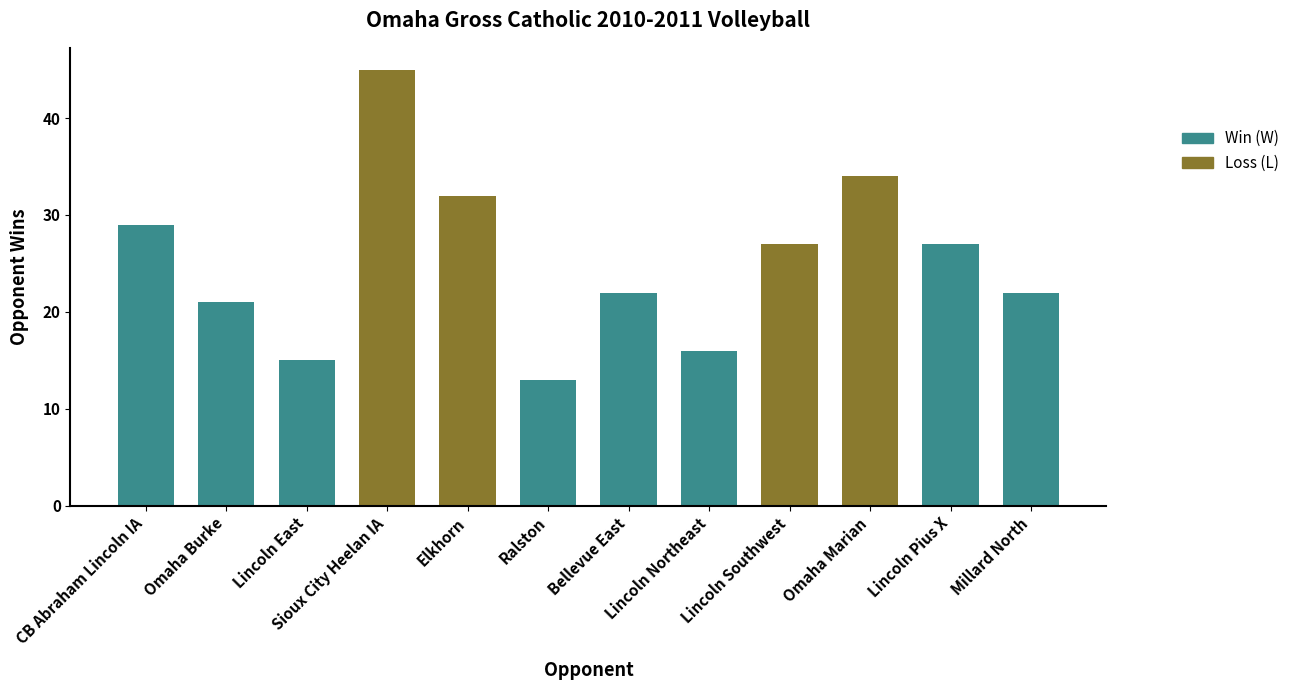

Reading right to left, extract all data points from this chart.

Millard North=22	Lincoln Pius X=27	Omaha Marian=34	Lincoln Southwest=27	Lincoln Northeast=16	Bellevue East=22	Ralston=13	Elkhorn=32	Sioux City Heelan IA=45	Lincoln East=15	Omaha Burke=21	CB Abraham Lincoln IA=29